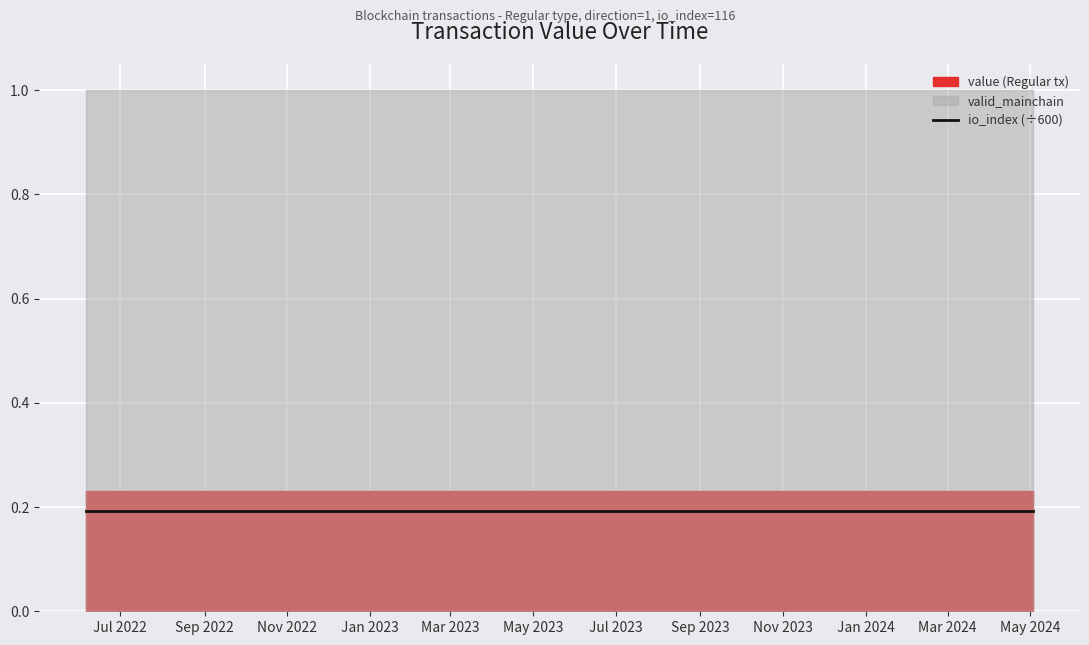

Does the chart display data point markers on the line(s)?

No